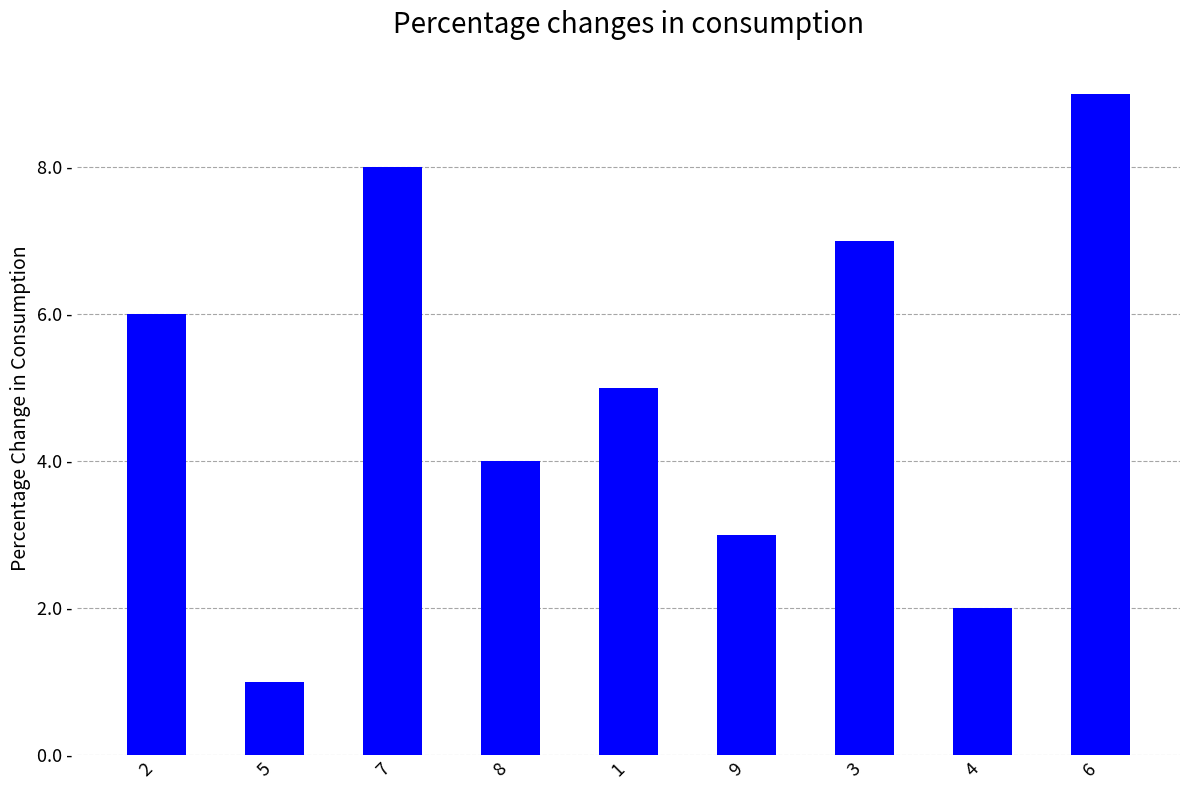

What is the difference between the values at 7 and 9?

5